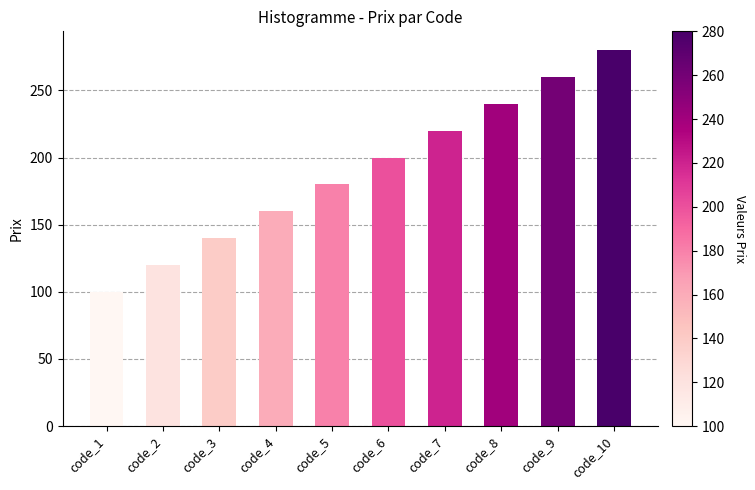

What is the sum of the values at code_6 and code_8?

440